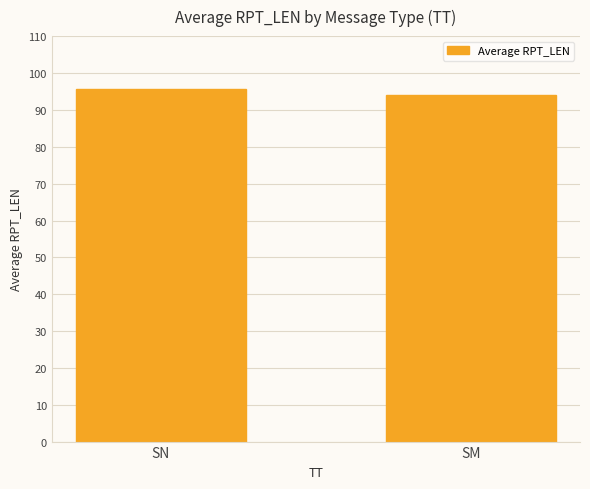

What is the value of the 2nd bar from the left?

94.0